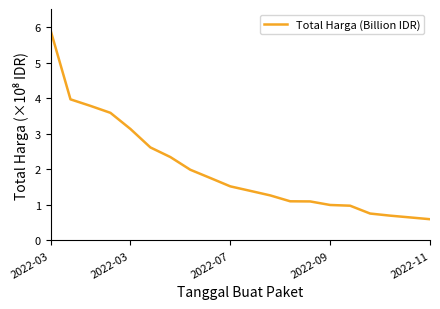

What is the difference between the second highest and second lowest values?

3.3